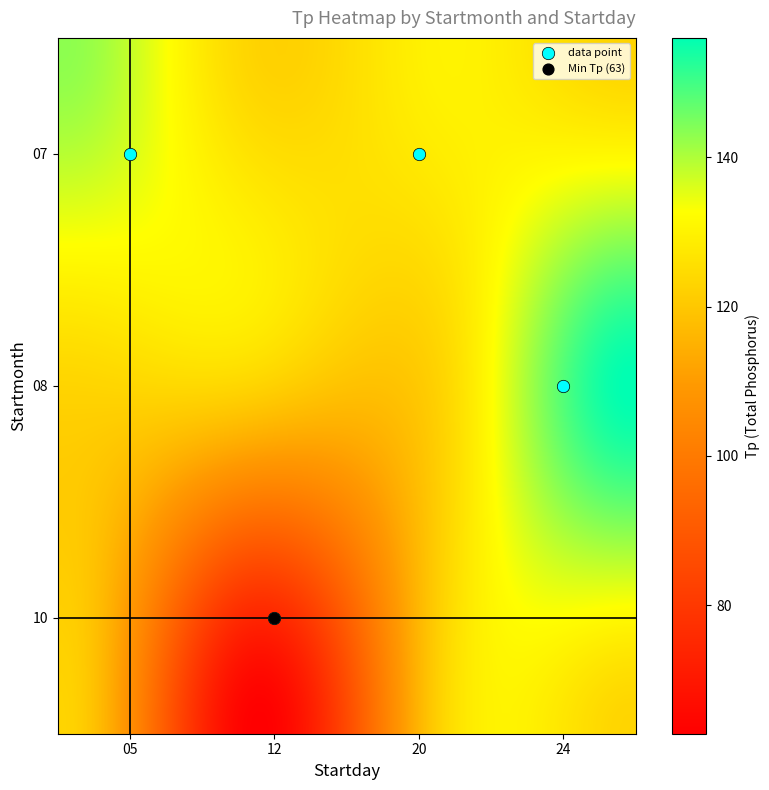

Reading left to right, list all the values displayed in this chart.

143	130	156	63